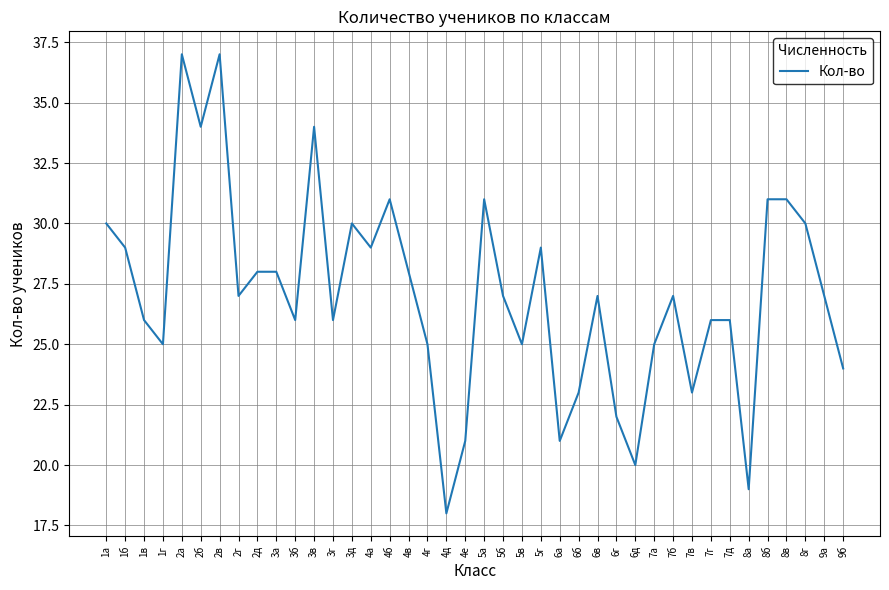

Reading right to left, transcribe all the data shown in this chart.

24	27	30	31	31	19	26	26	23	27	25	20	22	27	23	21	29	25	27	31	21	18	25	28	31	29	30	26	34	26	28	28	27	37	34	37	25	26	29	30